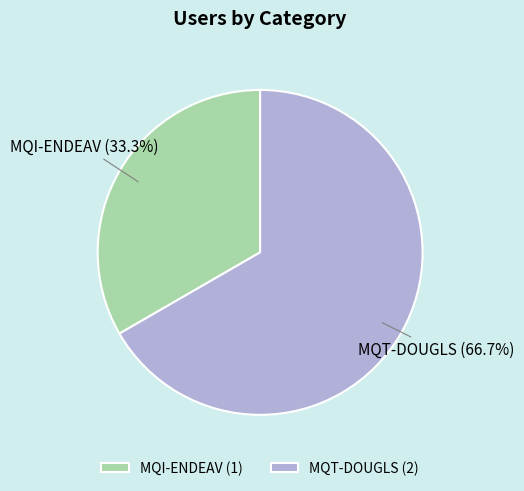

What percentage is the MQI-ENDEAV slice, to the nearest percent?

33%